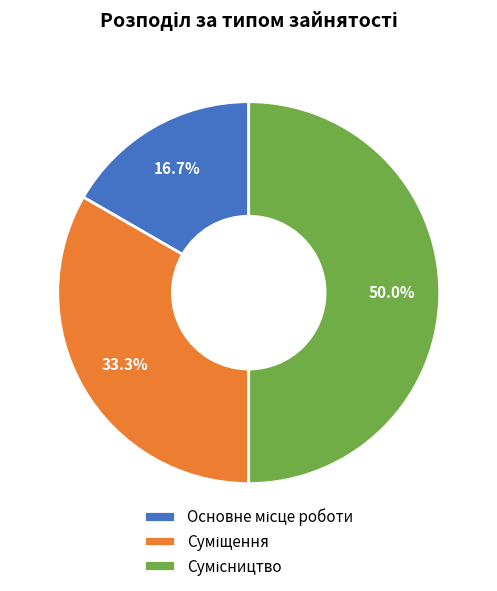

Rank the categories by value from lowest to highest.

Основне місце роботи, Суміщення, Сумісництво